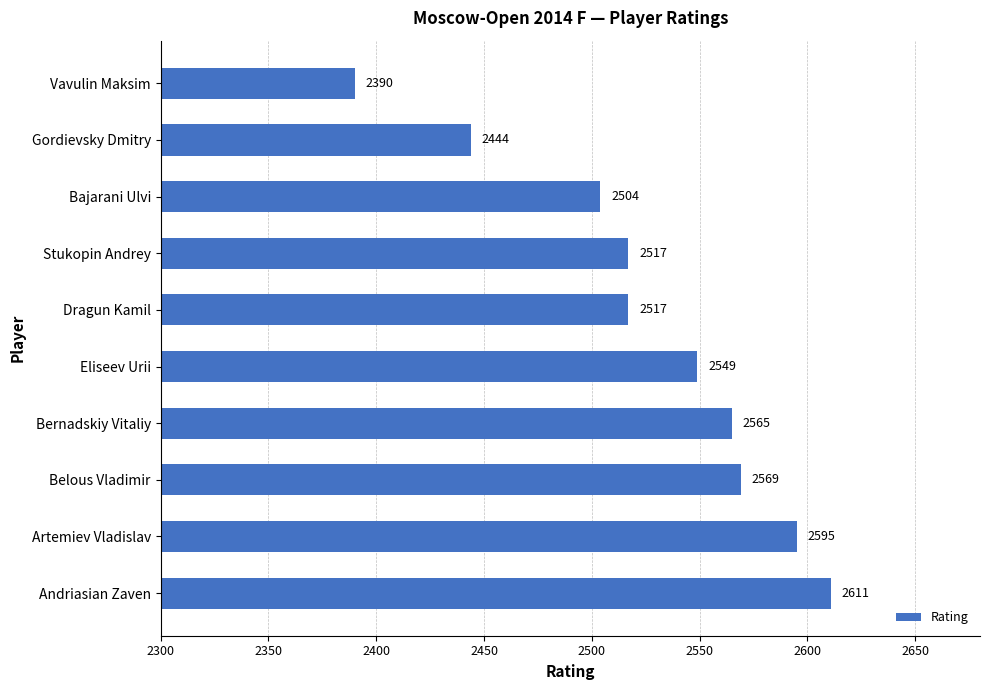

Approximately how many times larger is the value at Gordievsky Dmitry compared to Artemiev Vladislav?

0.9